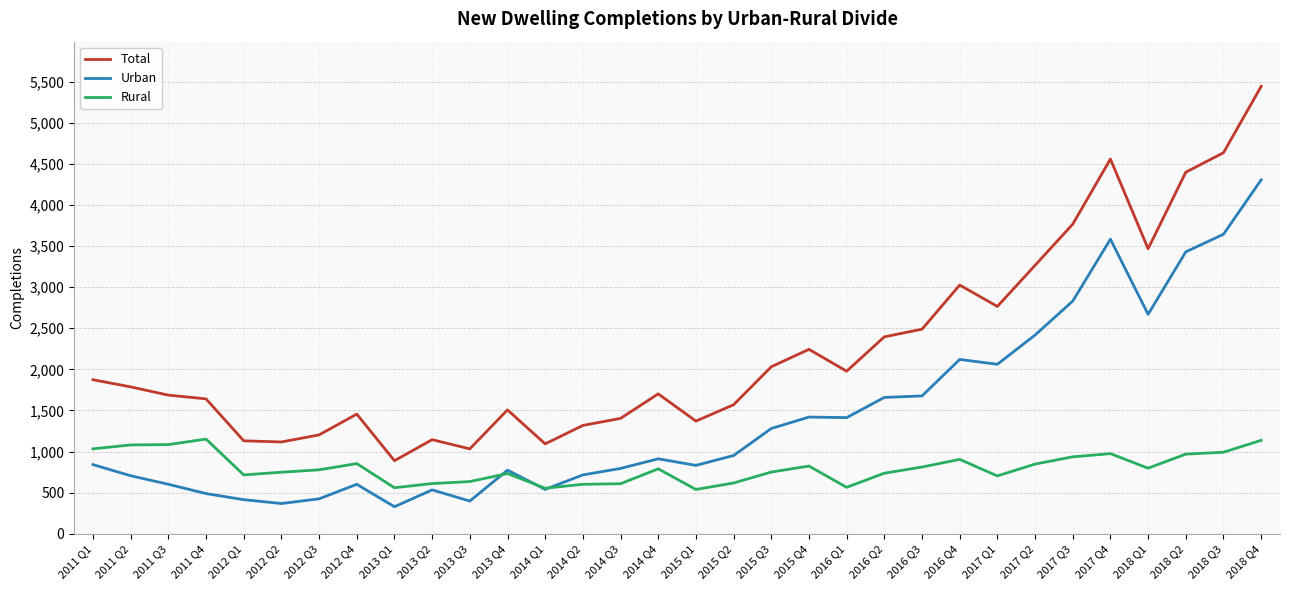

At how many categories does at least one series exceed 4273?

4